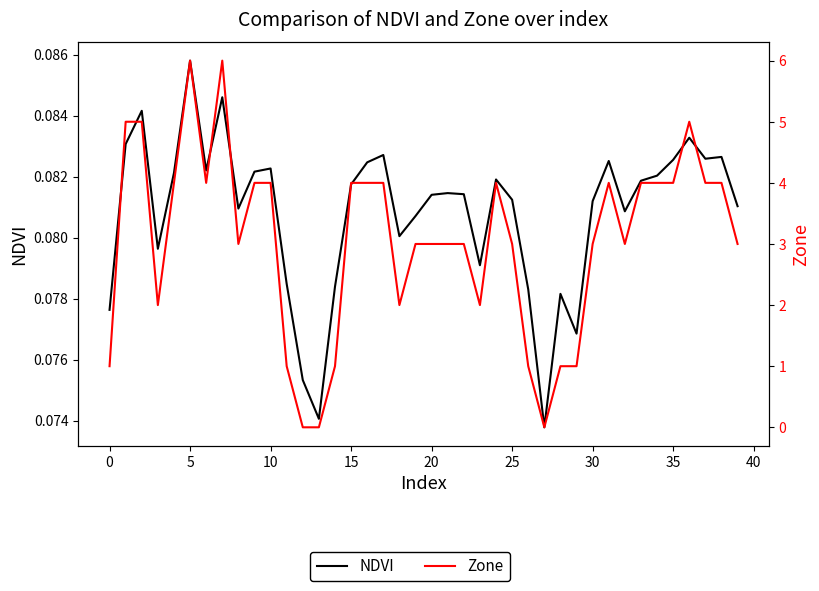

Which series has the largest range (max minus min)?

Zone